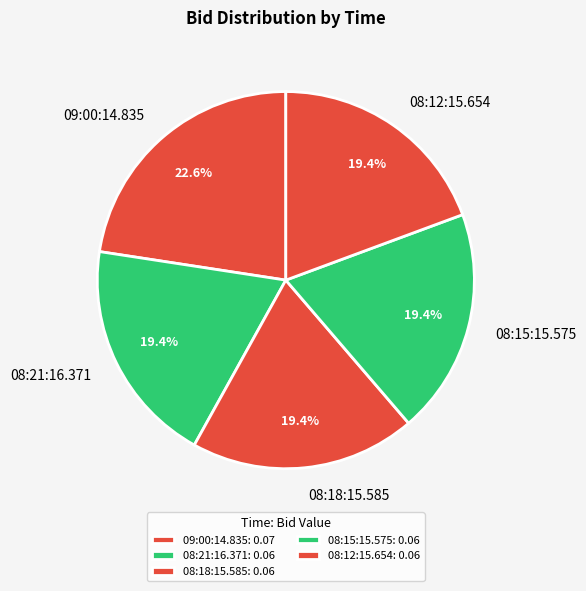

To the nearest percent, what is the combined percentage of 08:12:15.654 and 09:00:14.835?

42%